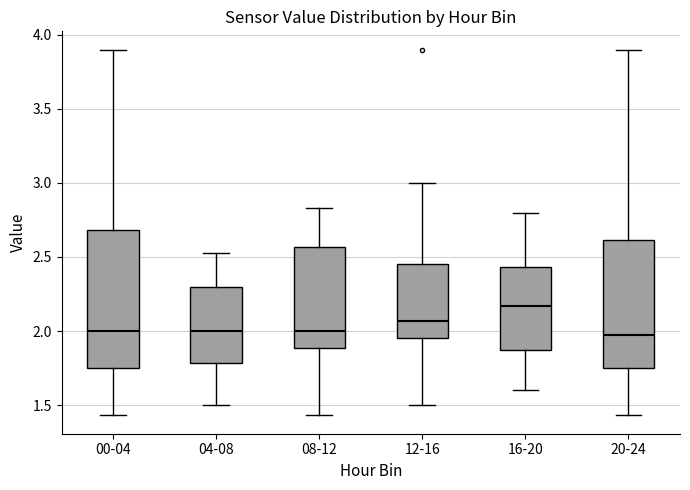

Where does the lower whisker of the box for 04-08 end on the y-axis? The values are not printed on the chart, so give them approximately, as read against the axis.

1.50